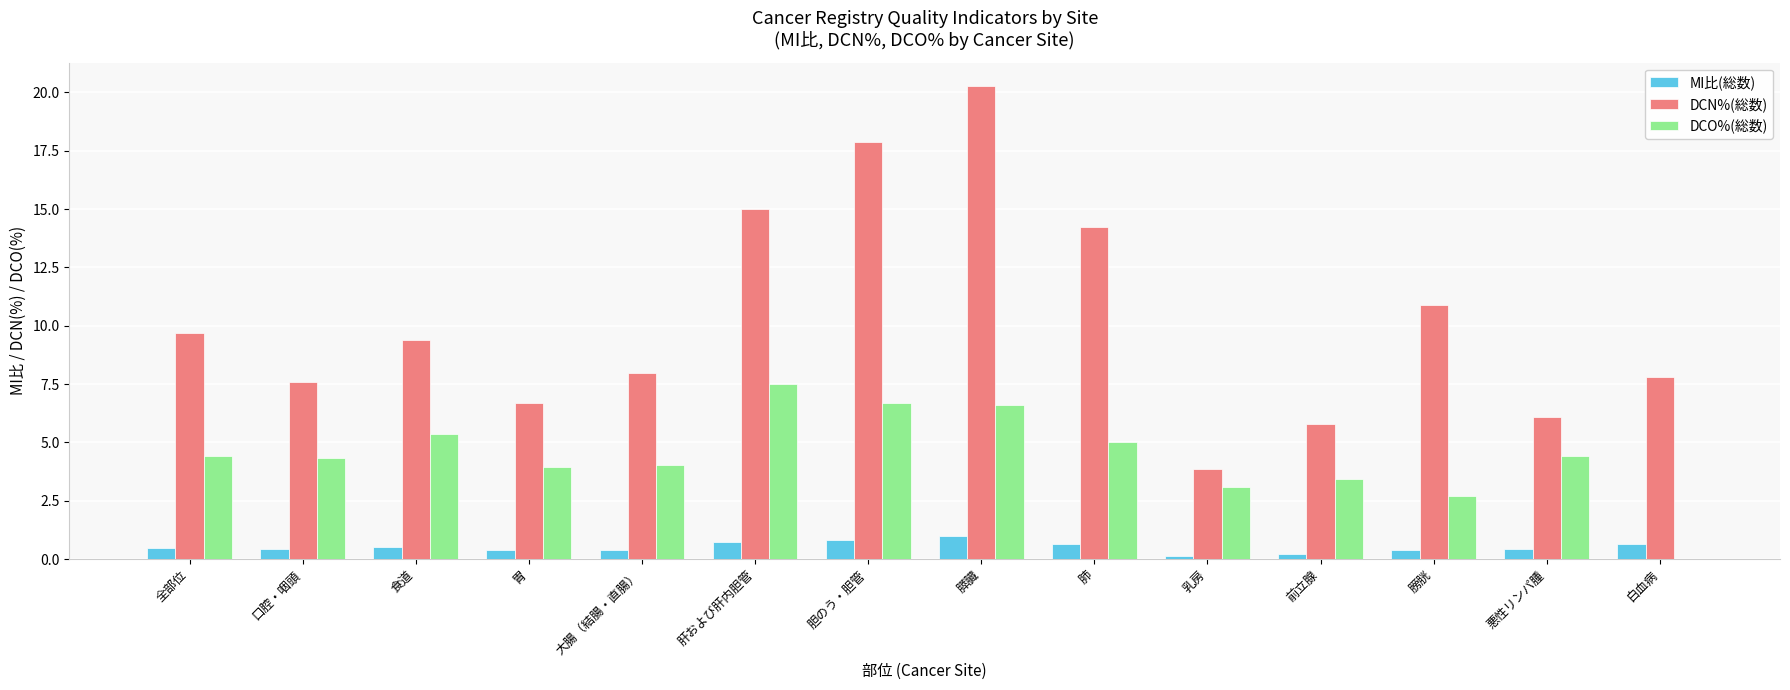

Between 肝および肝内胆管 and 白血病, which series saw the biggest shift?

DCO%(総数)